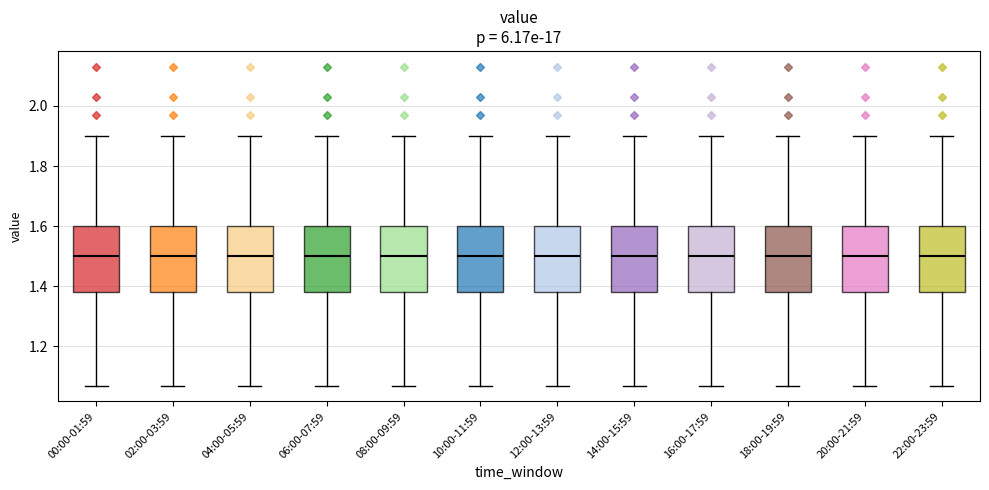

Reading left to right, transcribe this box plot: for each box, give where its median line is, the range the box spans, and where its two whiskers end, as read against the y-axis. The values are not printed on the chart, so give them approximately, as read against the axis.

00:00-01:59: median 1.50, box 1.38 to 1.60, whiskers 1.08 to 1.90
02:00-03:59: median 1.50, box 1.38 to 1.60, whiskers 1.08 to 1.90
04:00-05:59: median 1.50, box 1.38 to 1.60, whiskers 1.08 to 1.90
06:00-07:59: median 1.50, box 1.38 to 1.60, whiskers 1.08 to 1.90
08:00-09:59: median 1.50, box 1.38 to 1.60, whiskers 1.08 to 1.90
10:00-11:59: median 1.50, box 1.38 to 1.60, whiskers 1.08 to 1.90
12:00-13:59: median 1.50, box 1.38 to 1.60, whiskers 1.08 to 1.90
14:00-15:59: median 1.50, box 1.38 to 1.60, whiskers 1.08 to 1.90
16:00-17:59: median 1.50, box 1.38 to 1.60, whiskers 1.08 to 1.90
18:00-19:59: median 1.50, box 1.38 to 1.60, whiskers 1.08 to 1.90
20:00-21:59: median 1.50, box 1.38 to 1.60, whiskers 1.08 to 1.90
22:00-23:59: median 1.50, box 1.38 to 1.60, whiskers 1.08 to 1.90